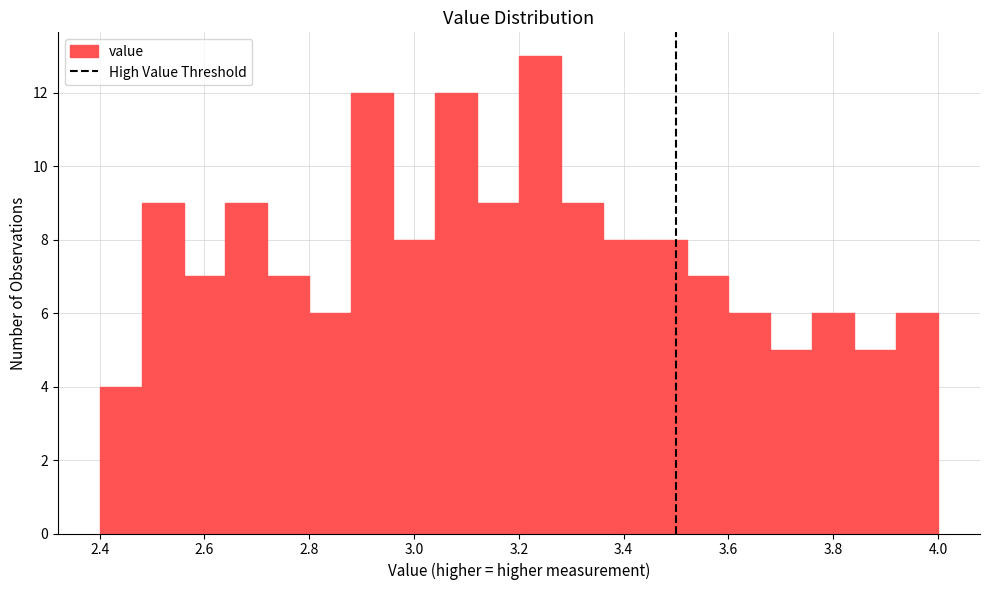

Which range on the x-axis has the tallest bar?

3.20 to 3.28